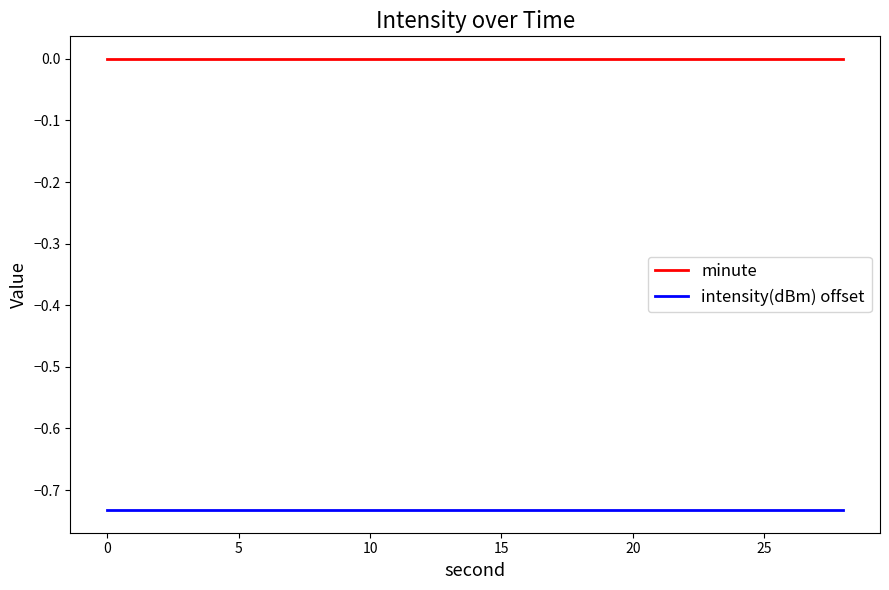

List the series in order of their peak value, lowest first.

intensity(dBm) offset, minute